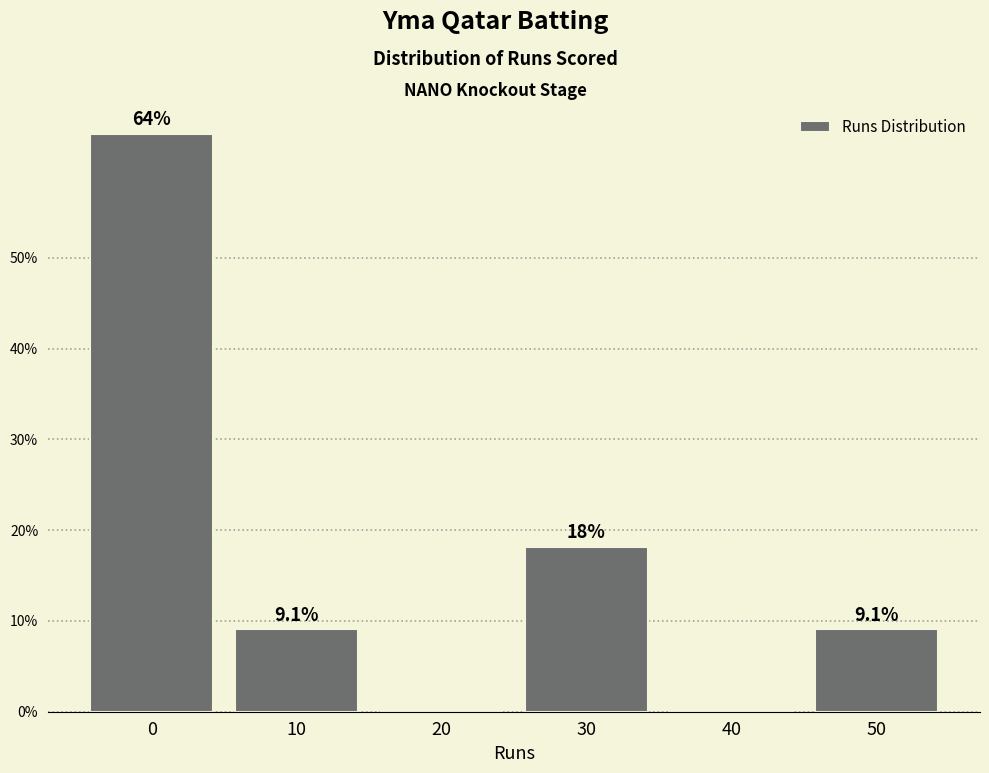

Reading left to right, what are all the values shown in this chart?

0=63.6	10=9.1	20=0.0	30=18.2	40=0.0	50=9.1